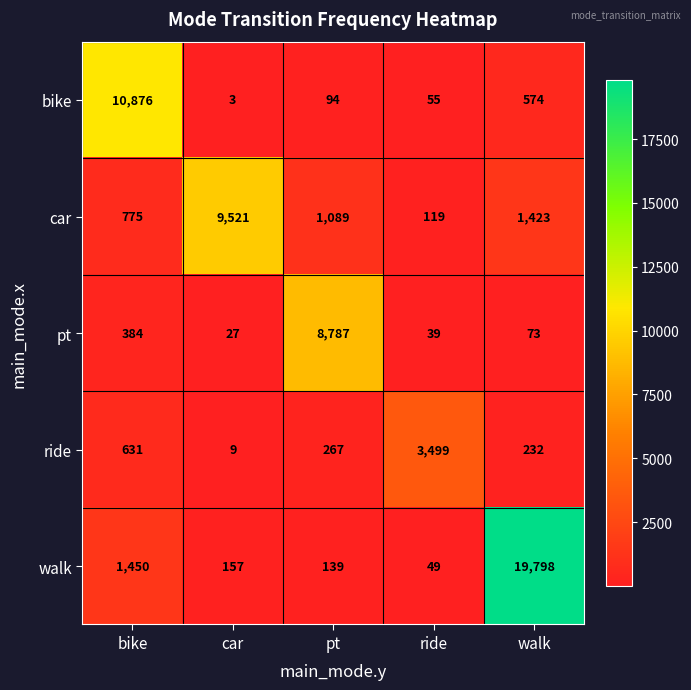

Rank the series at pt from highest to lowest value.

pt, car, ride, walk, bike